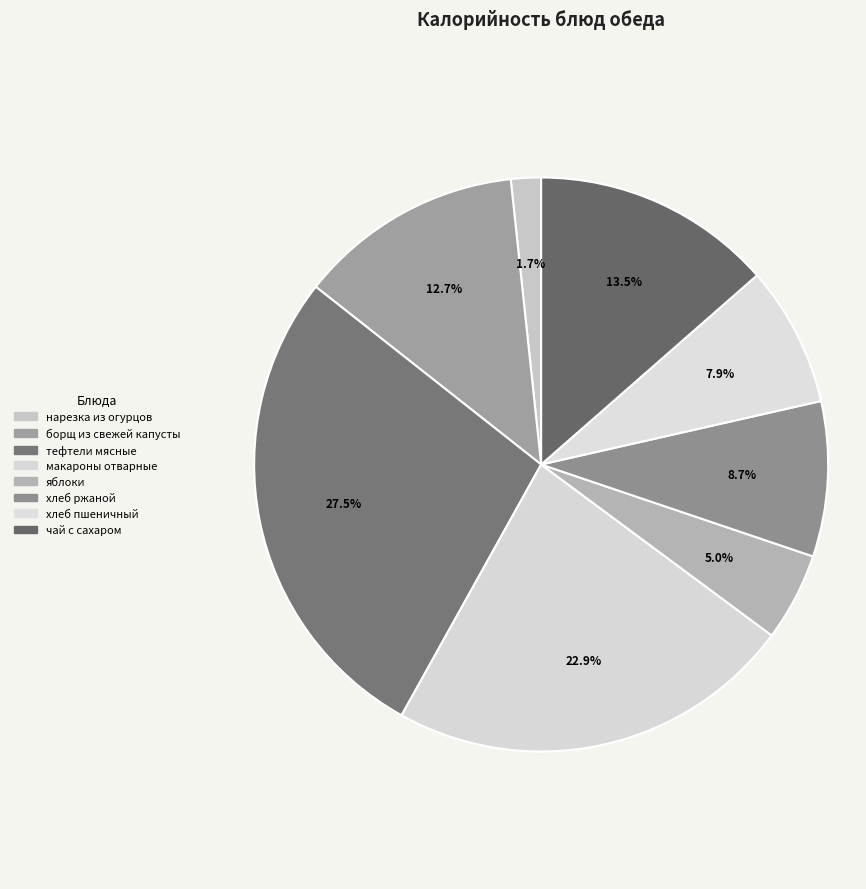

True or false: макароны отварные accounts for 23% of the total.

True